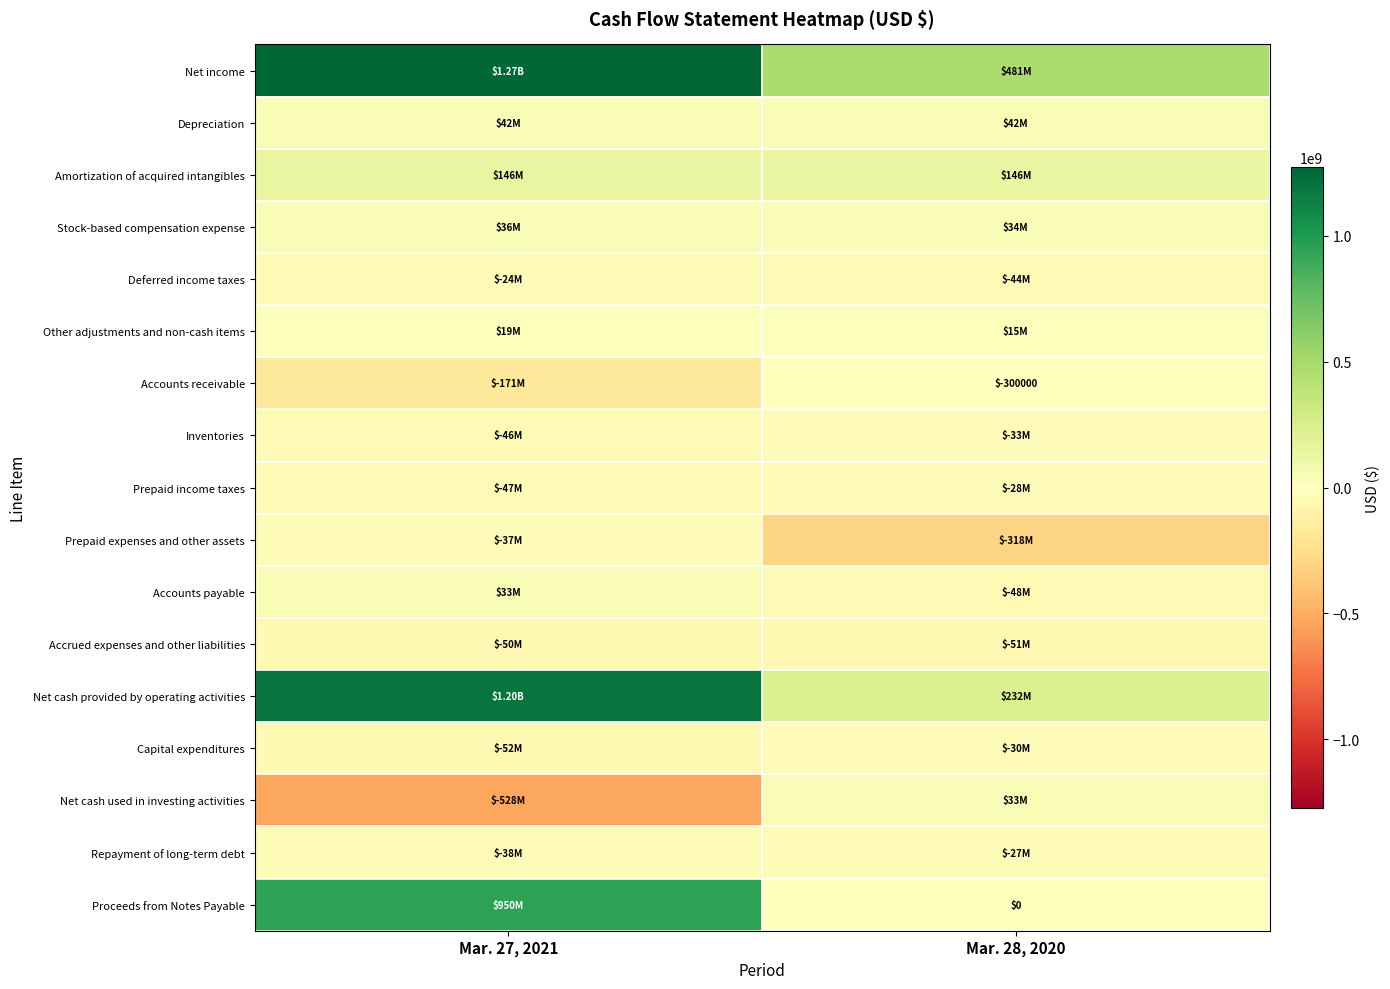

How many Deferred income taxes values are between -44200000 and -23500000?

2